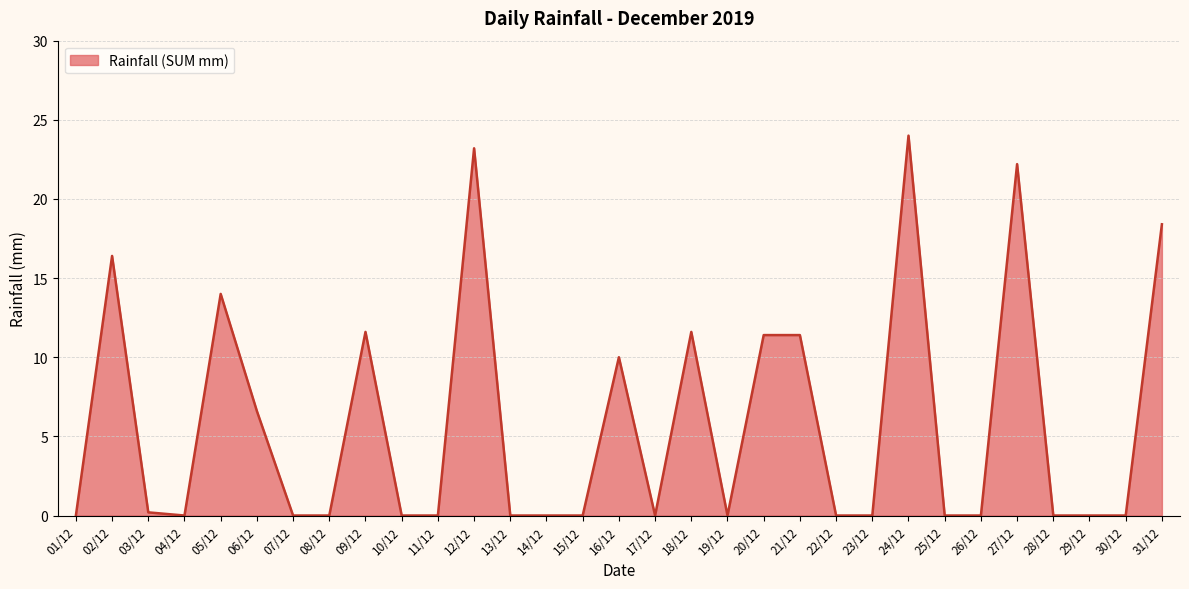

The chart shows a value of 0.0 at 15/12. True or false?

True